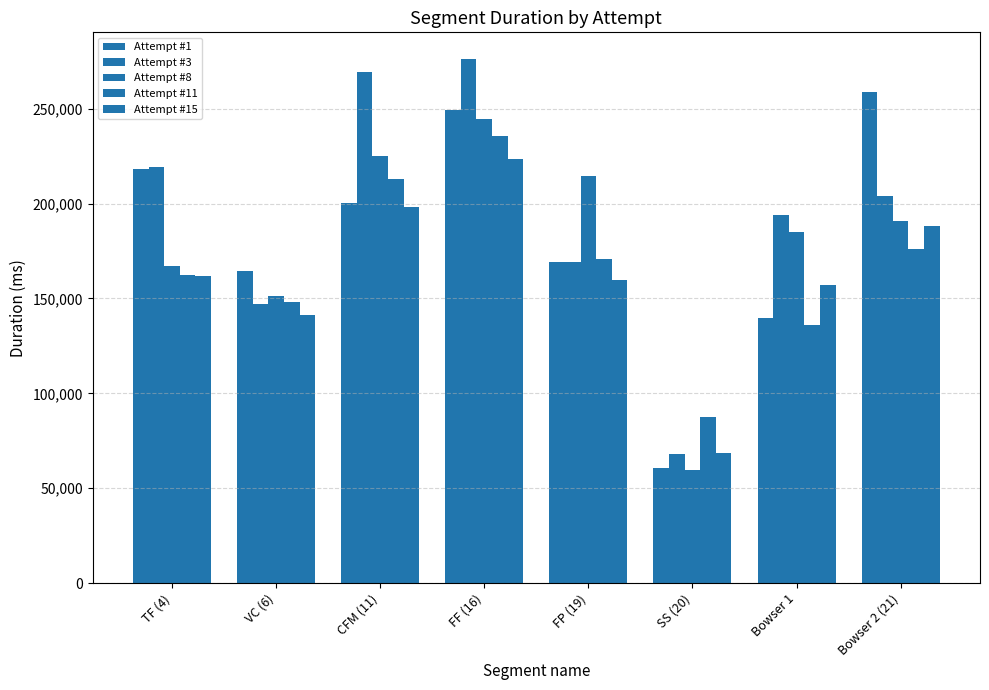

What is the label of the 6th bar from the right?

CFM (11)